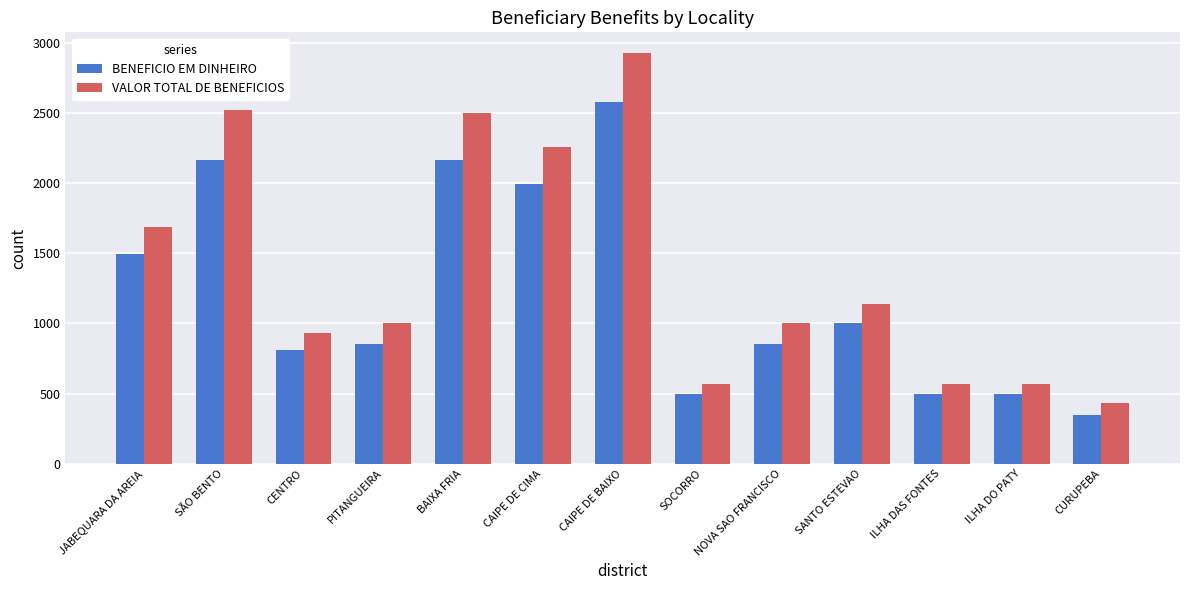

What is the difference between the highest and lowest values at PITANGUEIRA?

150